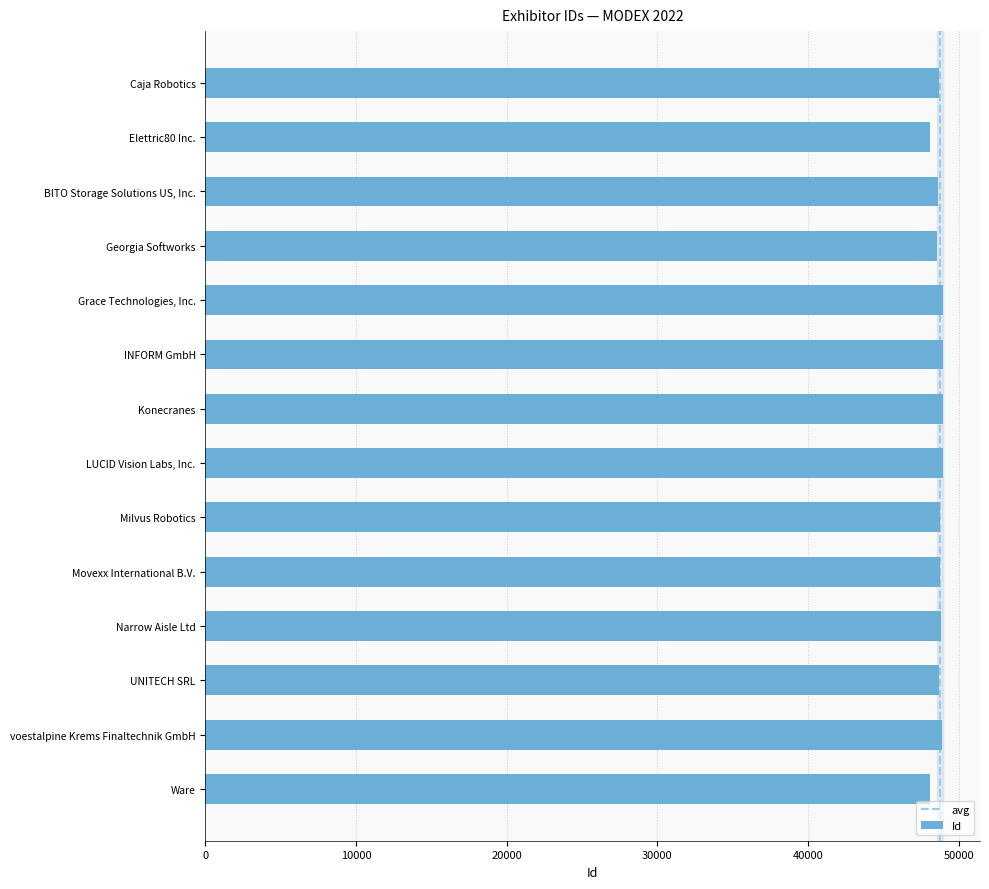

How many values are below 48758?

7